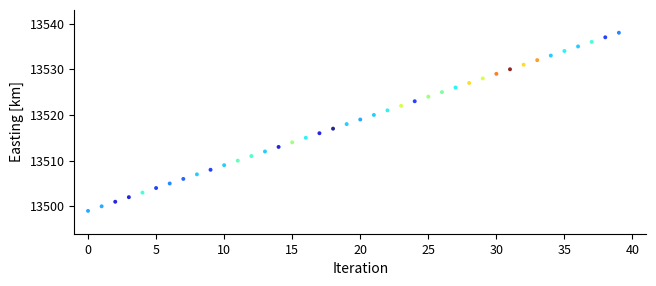

What is the range of Y values (max minus min)?

39